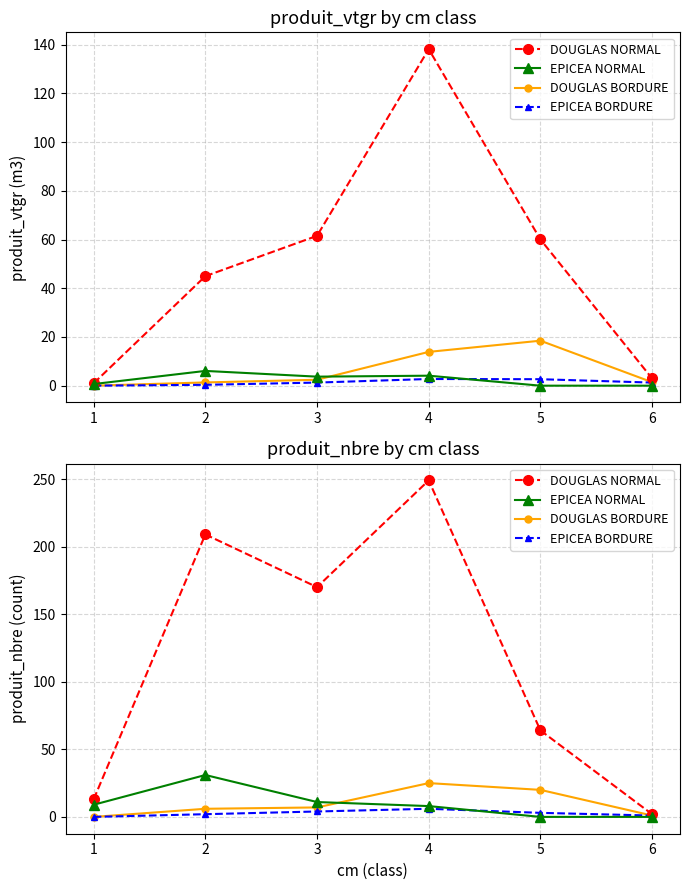

What is the maximum value shown in the chart?

249